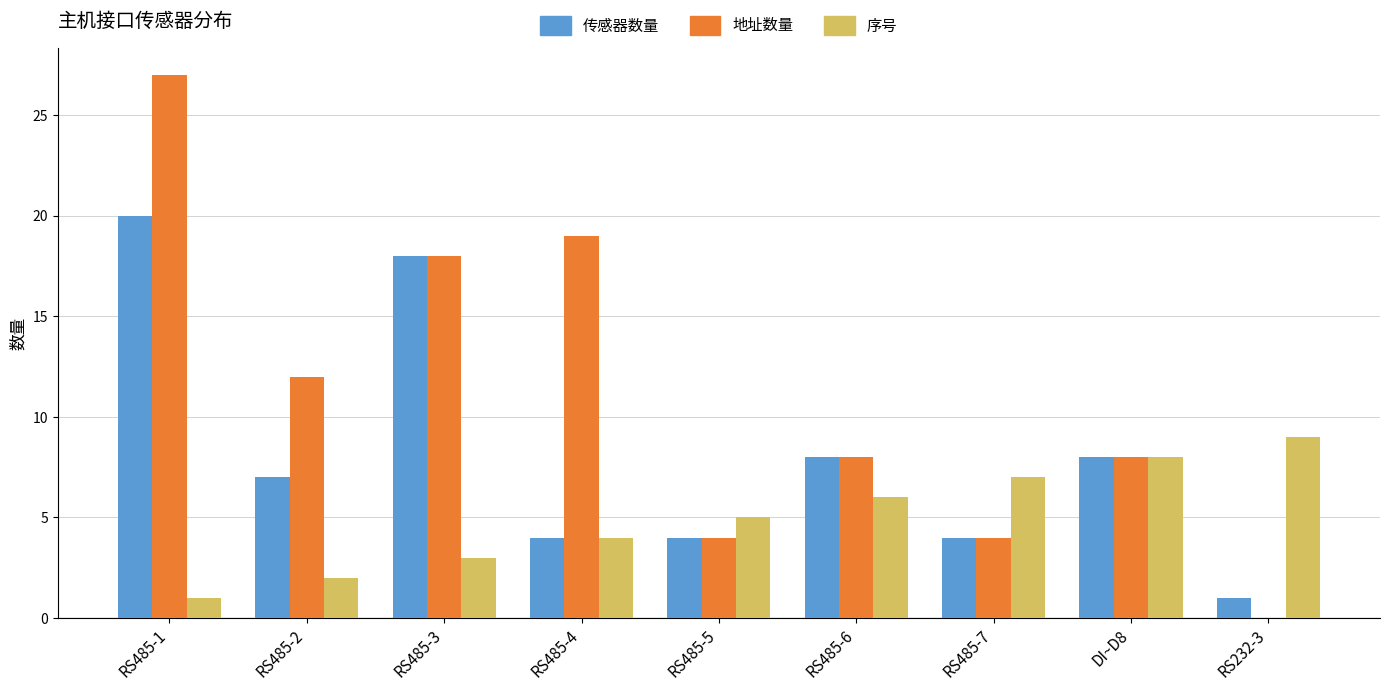

At which category is the sum across all series the highest?

RS485-1